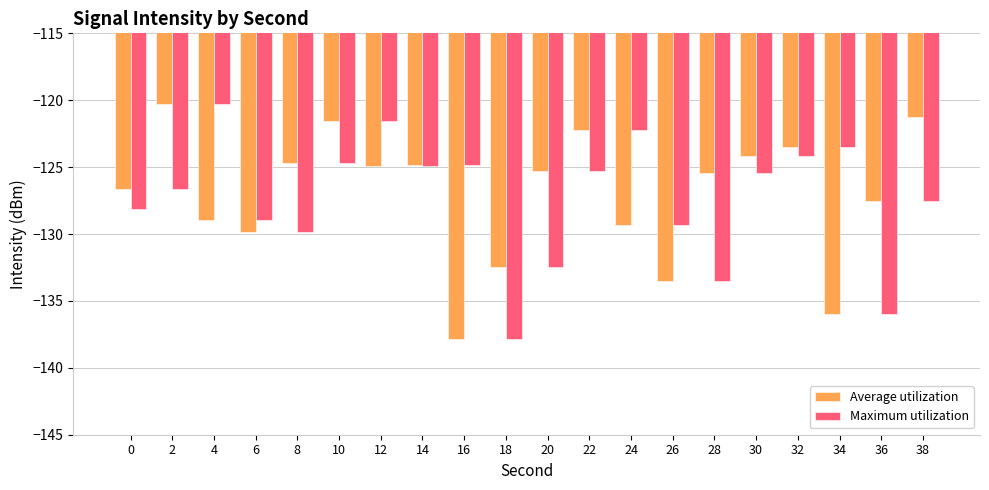

Count the number of data series in this chart.

2